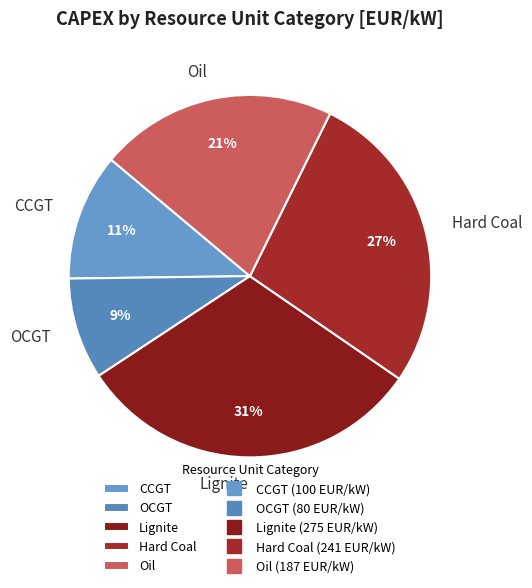

To the nearest percent, what is the difference between the CCGT and Hard Coal slice percentages?

16%